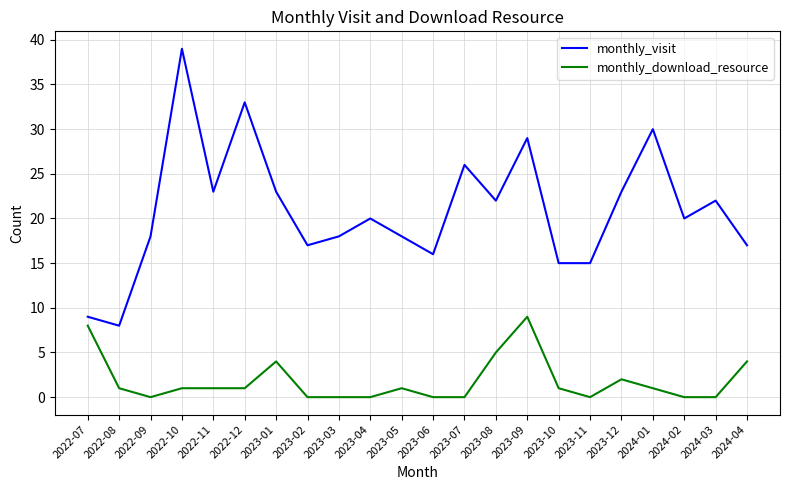

How many monthly_download_resource values are between 0 and 2?

17